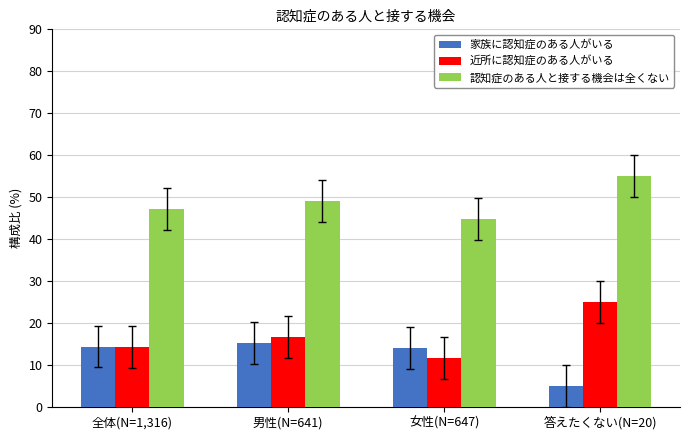

What is the difference between the maximum and minimum values in the 近所に認知症のある人がいる series?

13.4